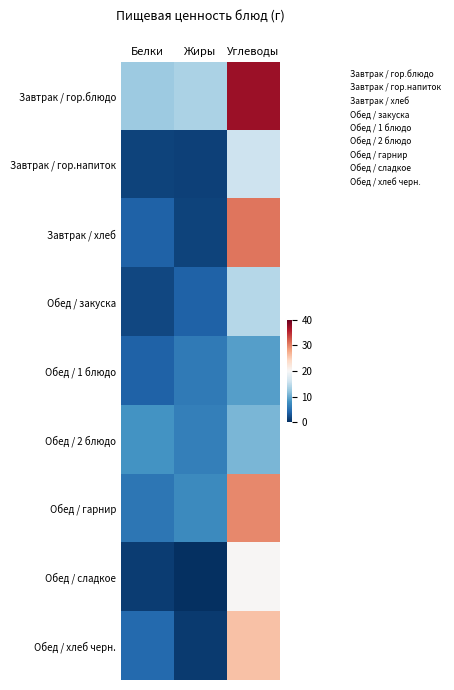

Reading right to left, extract all data points from this chart.

Завтрак / гор.блюдо: Углеводы=37.0	Жиры=13.7	Белки=12.8
Завтрак / гор.напиток: Углеводы=15.9	Жиры=1.4	Белки=1.5
Завтрак / хлеб: Углеводы=30.8	Жиры=1.5	Белки=3.8
Обед / закуска: Углеводы=14.2	Жиры=3.8	Белки=1.8
Обед / 1 блюдо: Углеводы=9.0	Жиры=5.9	Белки=3.9
Обед / 2 блюдо: Углеводы=10.8	Жиры=6.3	Белки=8.1
Обед / гарнир: Углеводы=29.6	Жиры=7.2	Белки=5.6
Обед / сладкое: Углеводы=20.2	Жиры=0.0	Белки=1.0
Обед / хлеб черн.: Углеводы=25.8	Жиры=0.9	Белки=4.5